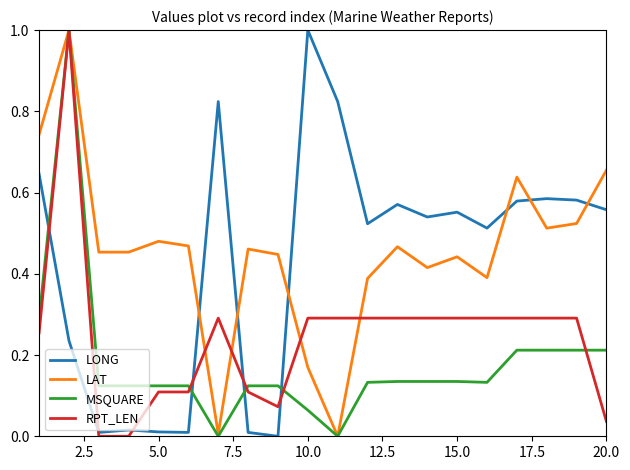

True or false: MSQUARE has more than 0 interior local peaks.

True